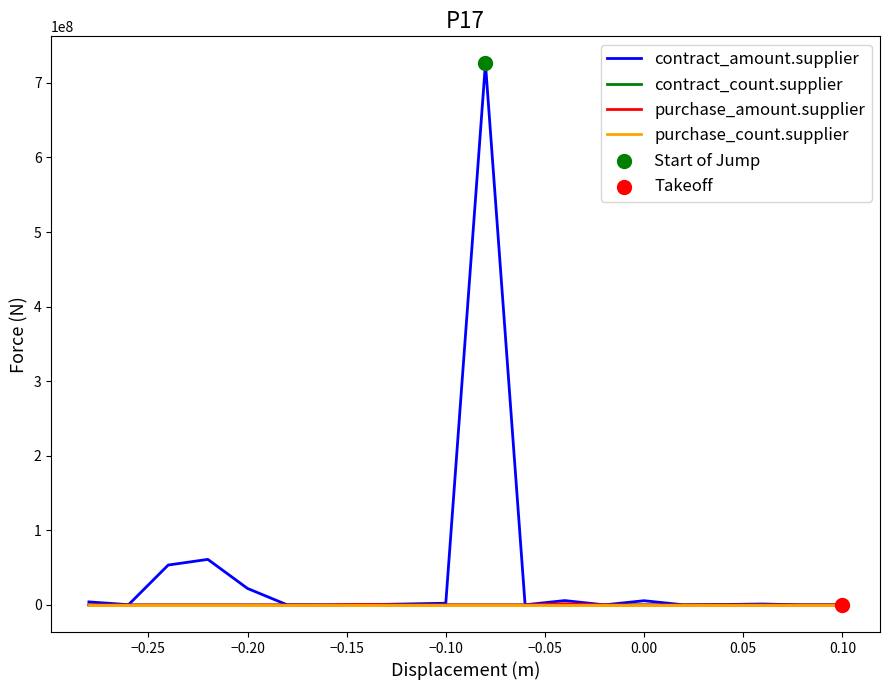

What is the greatest value displayed?

726046988.0